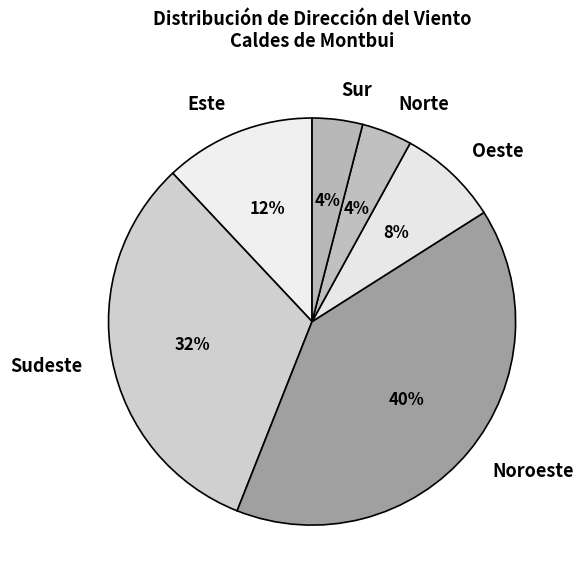

Is Oeste the majority of the pie?

No